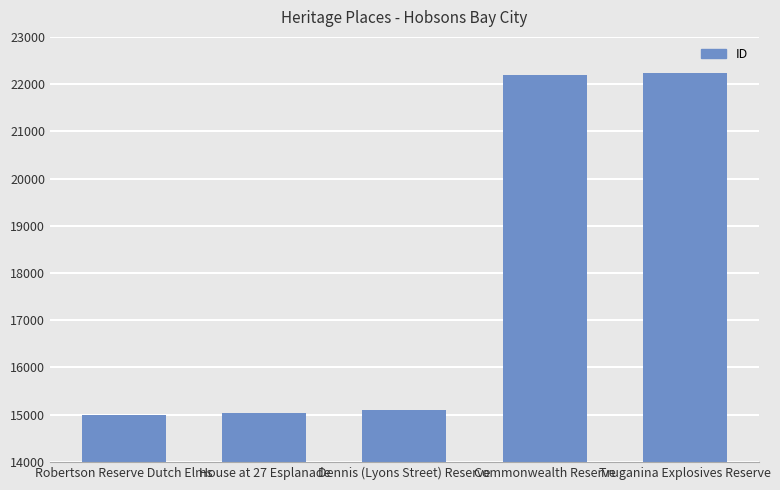

Reading left to right, list all the values displayed in this chart.

Robertson Reserve Dutch Elms=14988	House at 27 Esplanade=15045	Dennis (Lyons Street) Reserve=15100	Commonwealth Reserve=22195	Truganina Explosives Reserve=22240